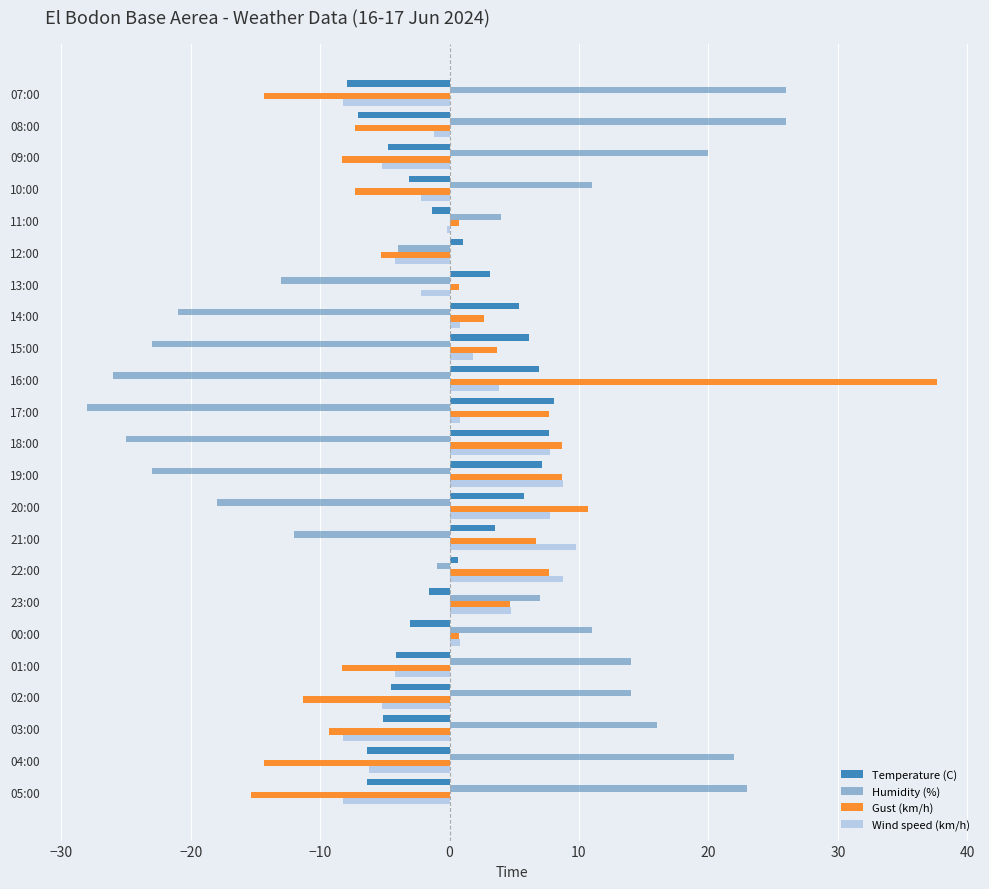

What is the difference between the second highest and second lowest values in the Gust (km/h) series?

25.0